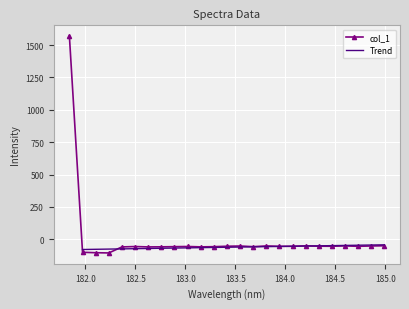

The chart shows a value of -12.5 at 182.6299929592. True or false?

False